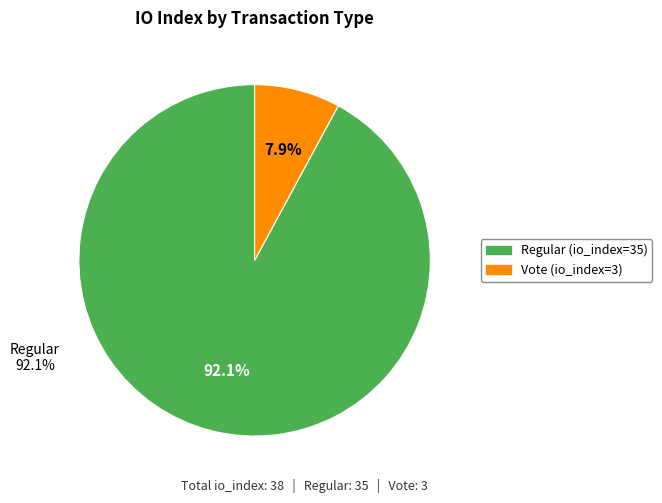

Is there a majority slice in this chart?

Yes